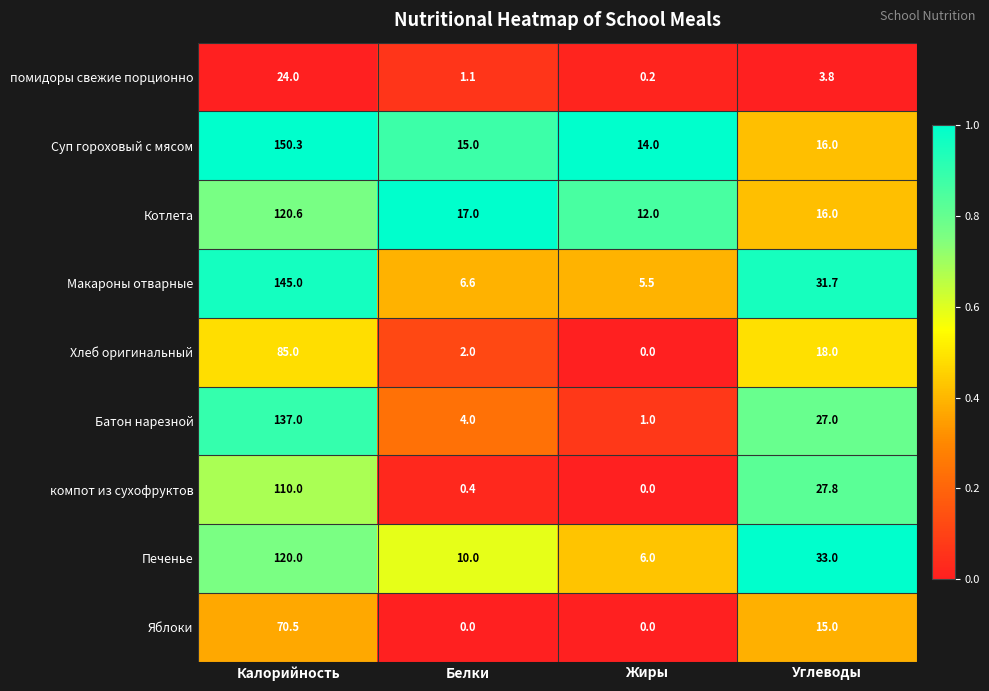

The Котлета series shows 16.0 at Углеводы. True or false?

True